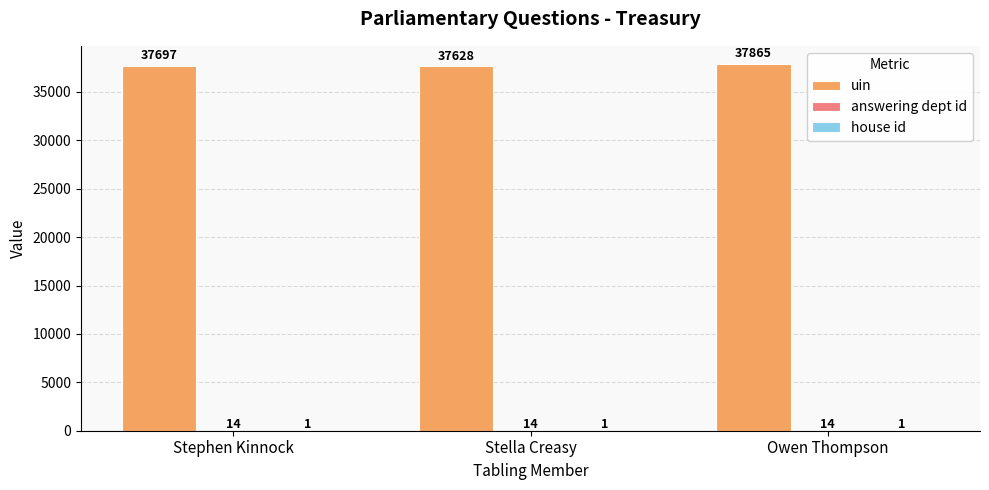

The value of uin at Stella Creasy is 22181. True or false?

False